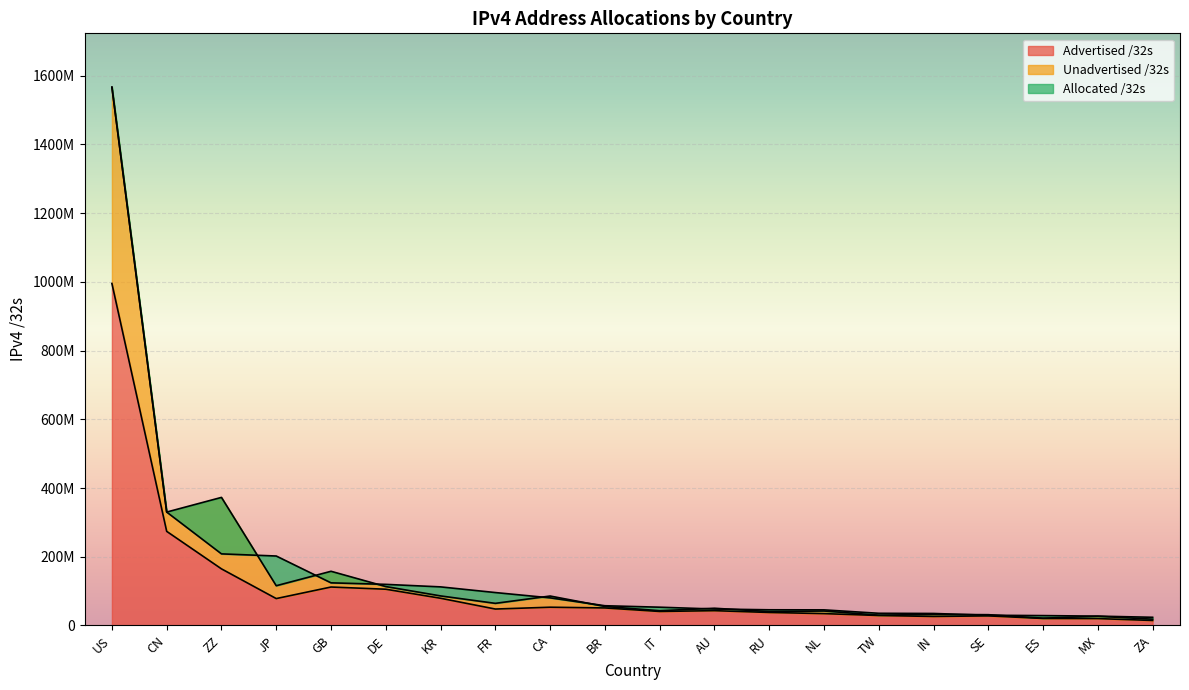

What is the sum of the Unadvertised /32s values at FR and SE?

95654072